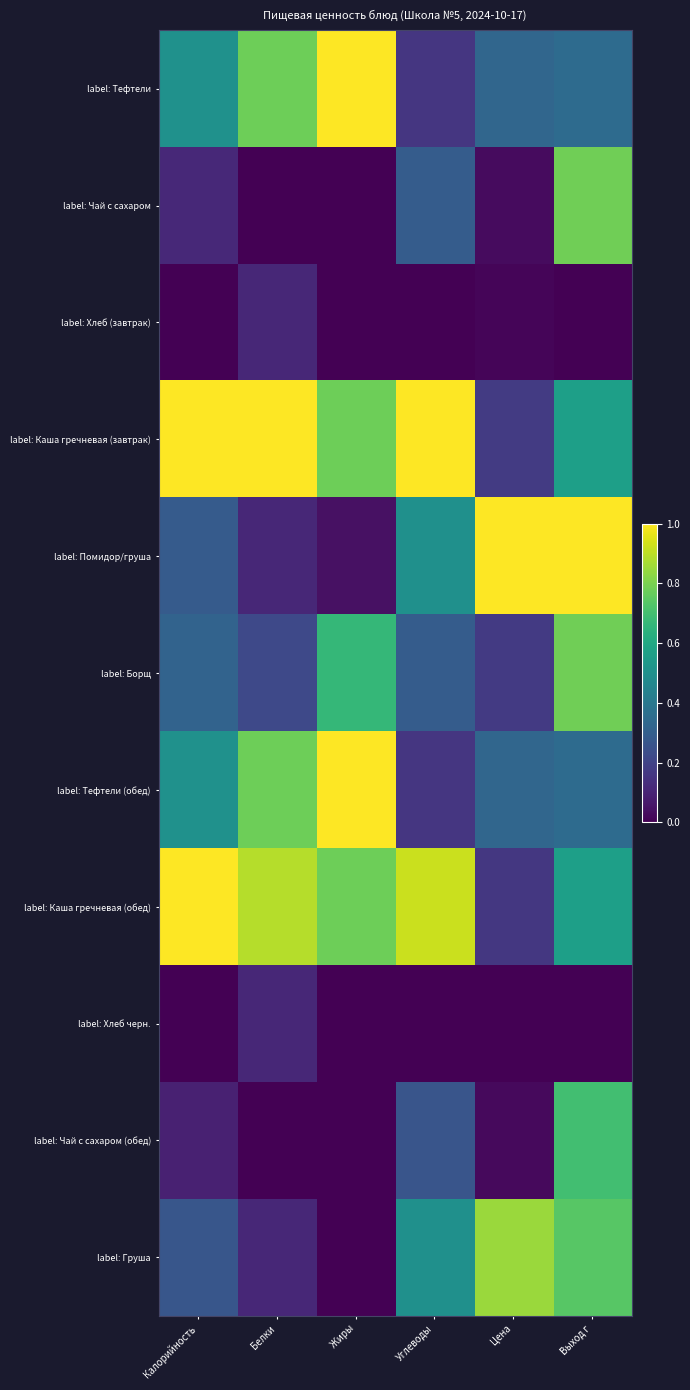

What is the sum of all label: Борщ values?

2.4